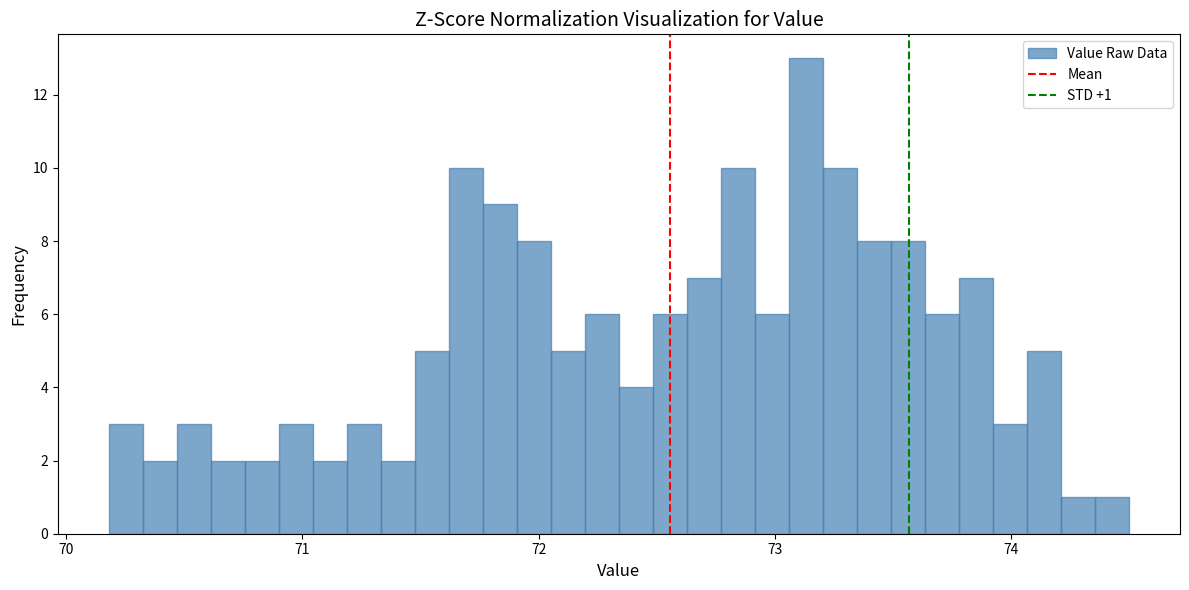

Around what value on the x-axis is the tallest bar? Give the approximate position of its centre, as read against the axis.

73.1